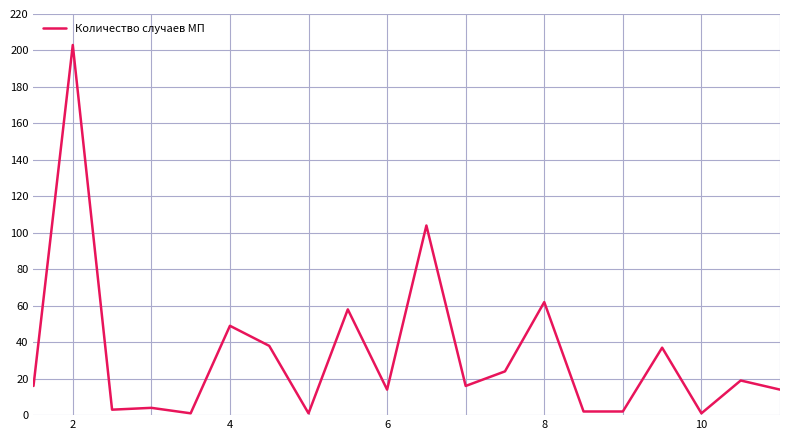

What is the difference between the maximum and minimum values?

202